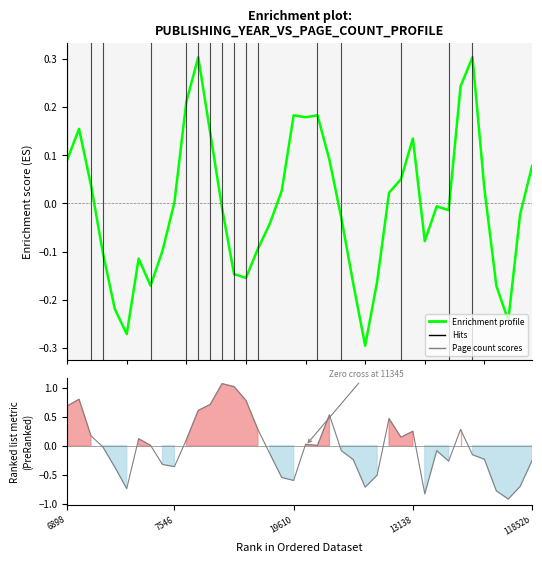

How many values in Enrichment profile are above zero?

19